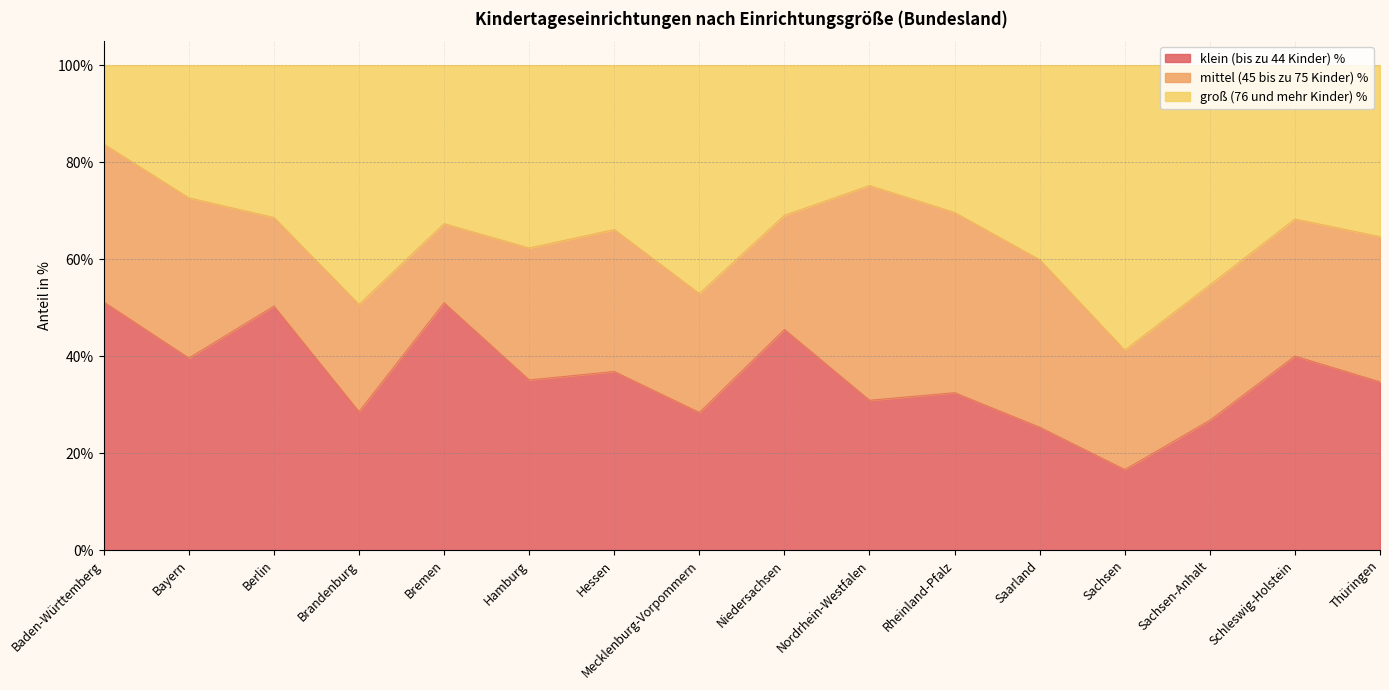

What is the minimum value for klein (bis zu 44 Kinder) %?

16.6